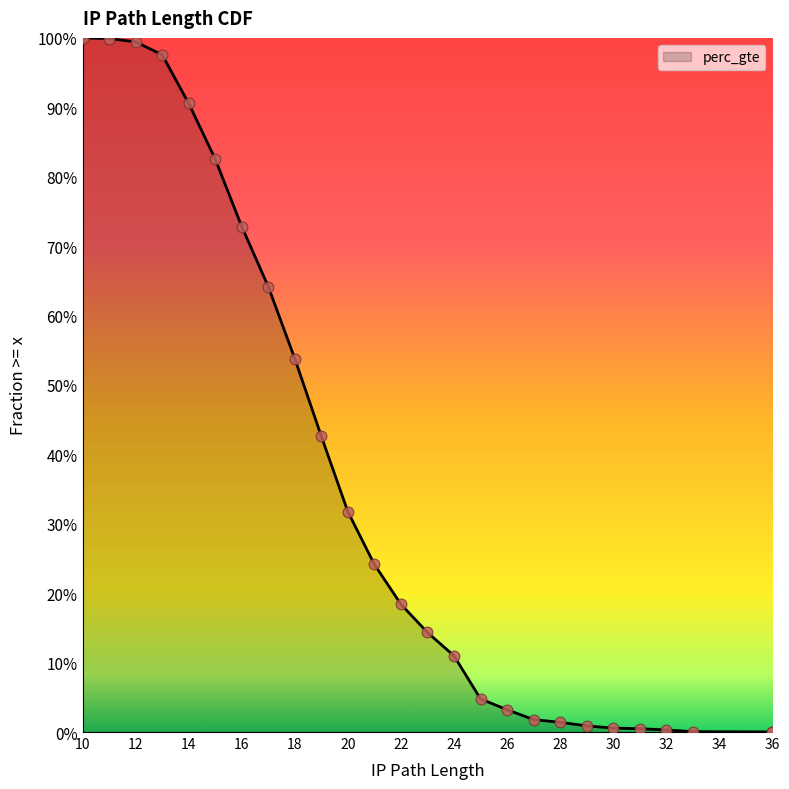

What is the change in value from 14 to 15?

-0.1